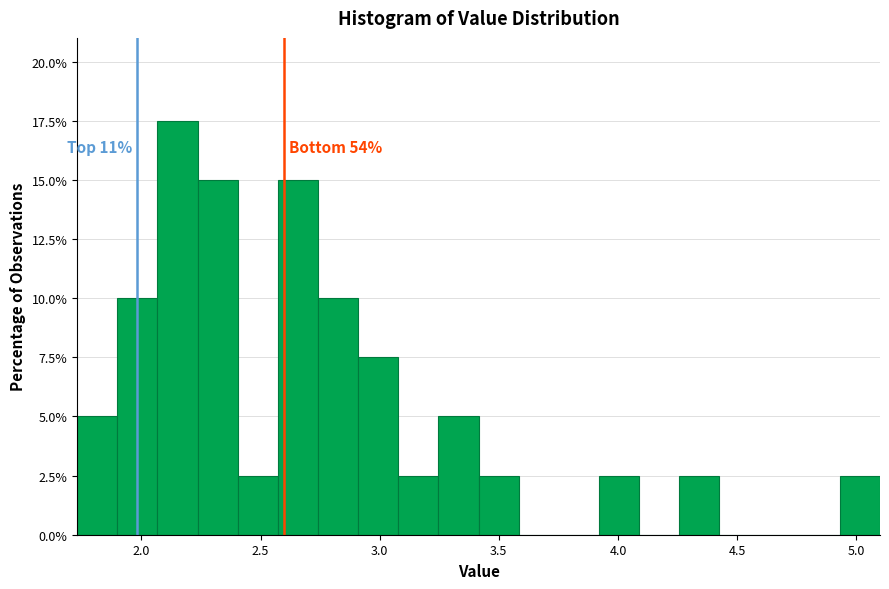

Around what value on the x-axis is the tallest bar? Give the approximate position of its centre, as read against the axis.

2.15